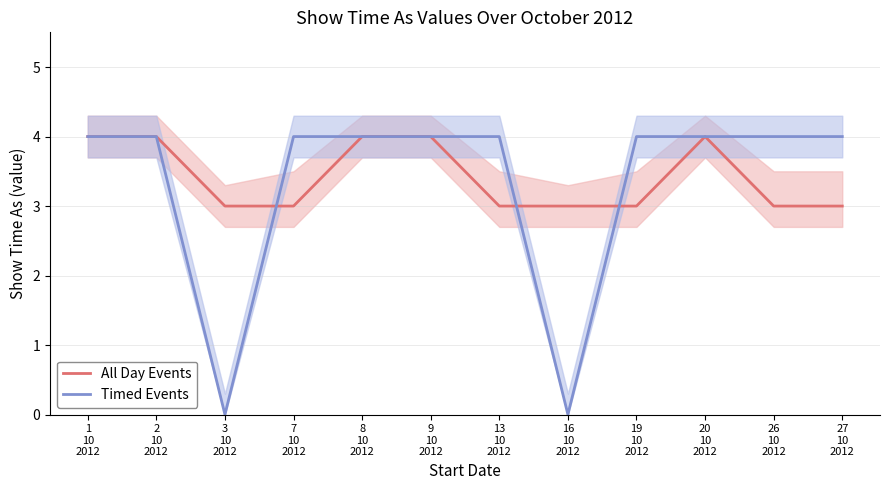

True or false: Timed Events and All Day Events cross at least once.

True